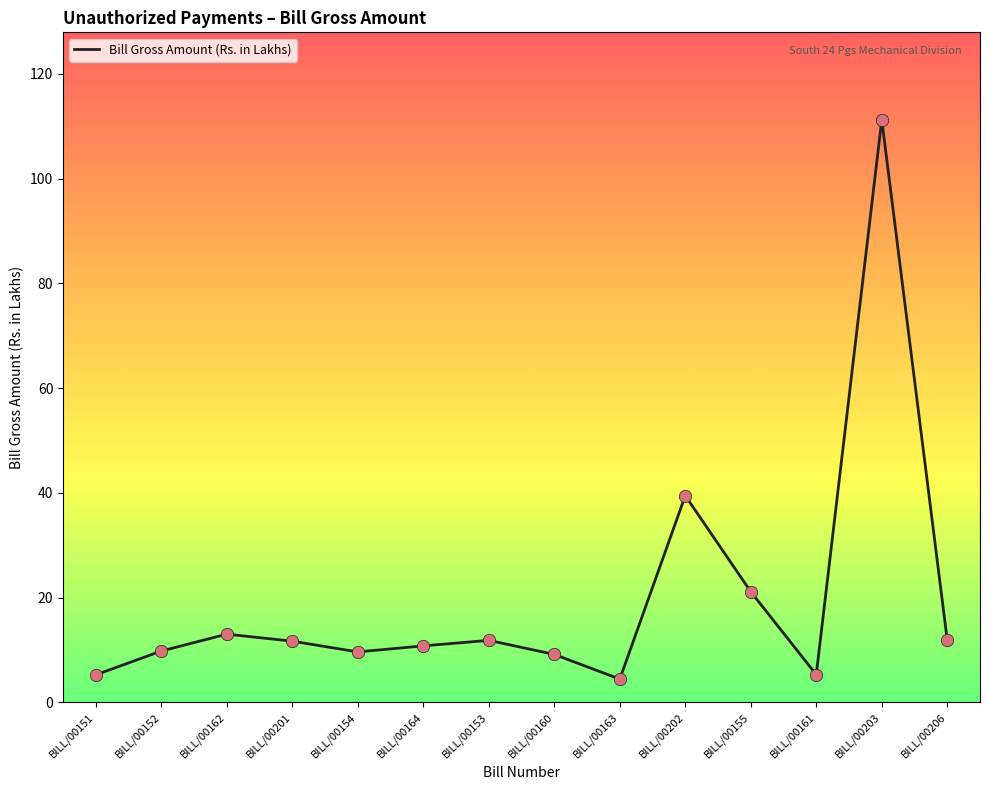

What is the ratio of the value at BILL/00152 to the value at BILL/00162?

0.8